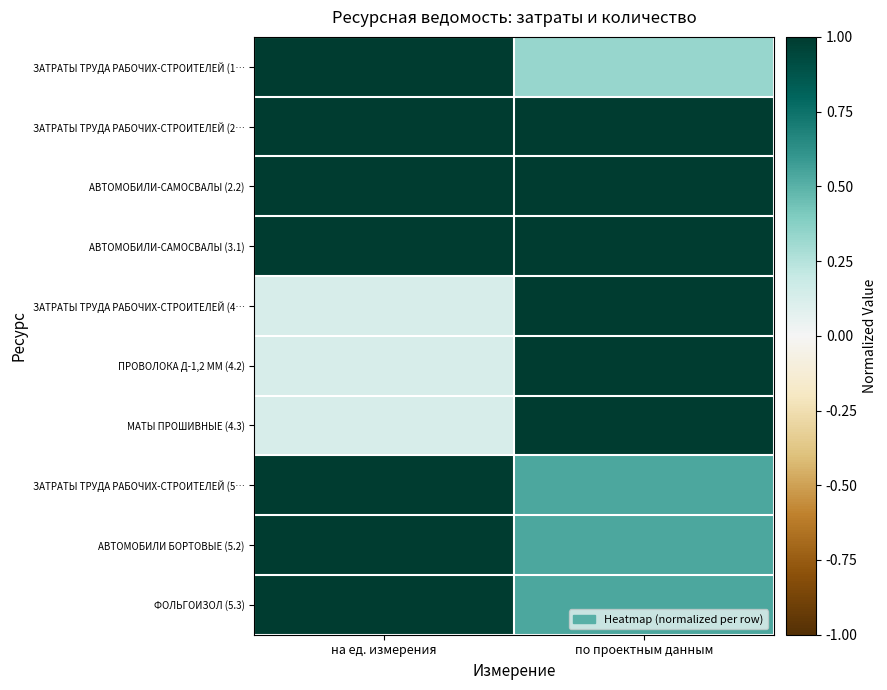

How many data points does each series have?

2